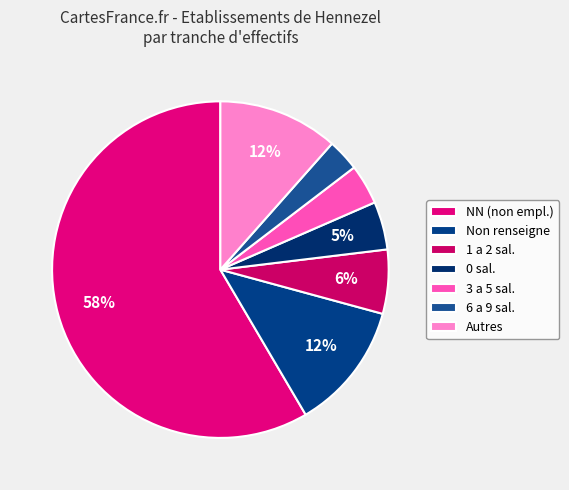

Count the number of slices in the pie.

7